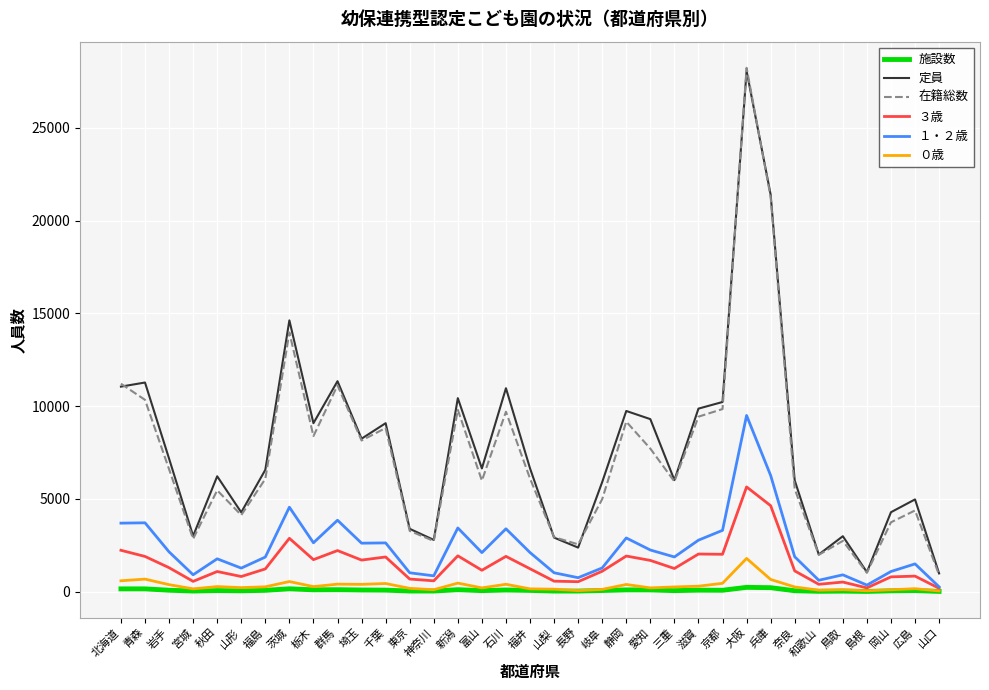

What is the maximum value shown in the chart?

28234